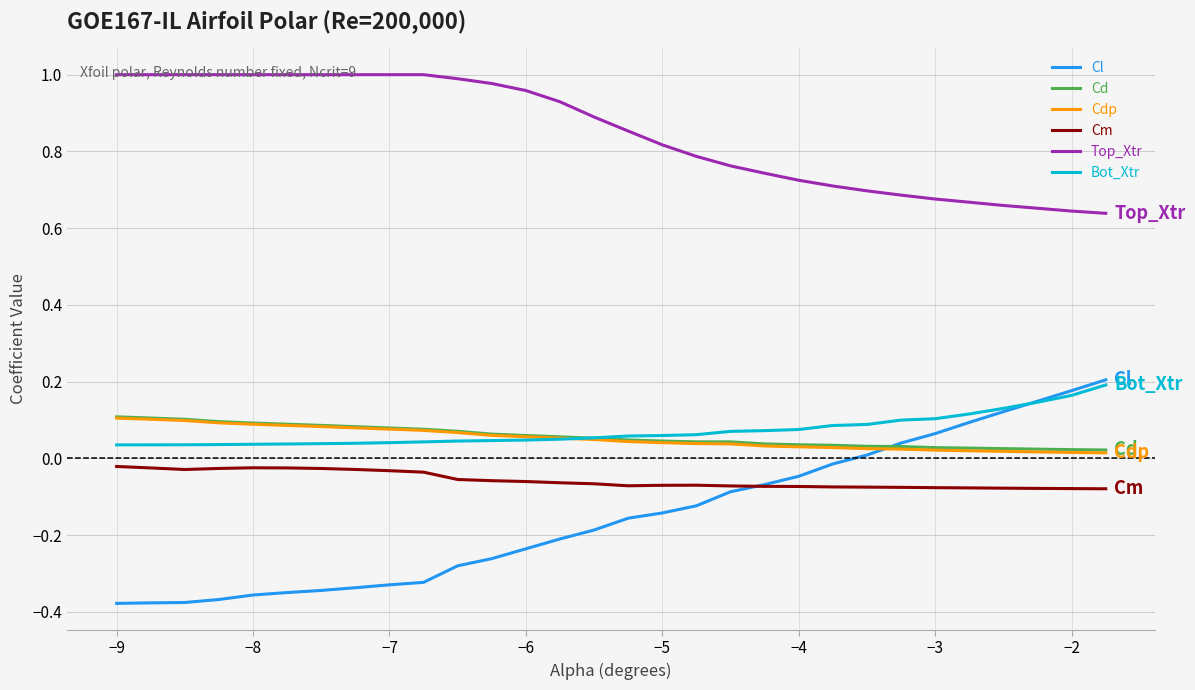

Which series has the largest range (max minus min)?

Cl